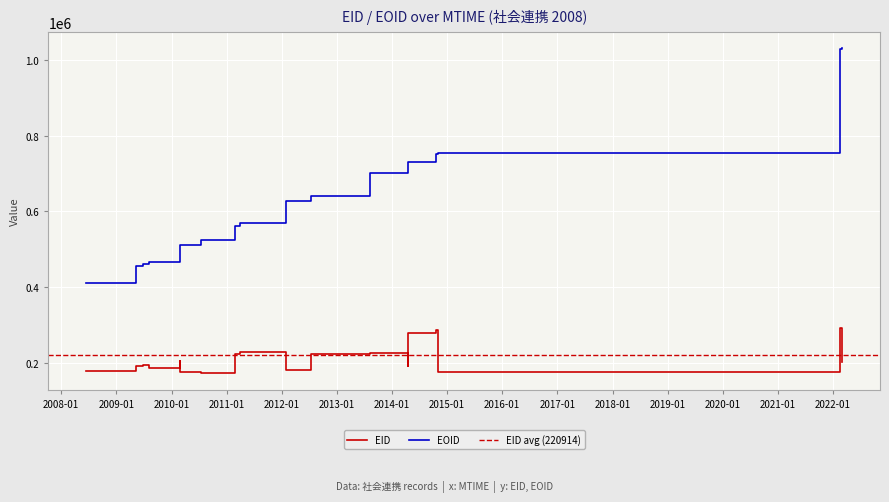

How many data points in EID are less than 205636?

13